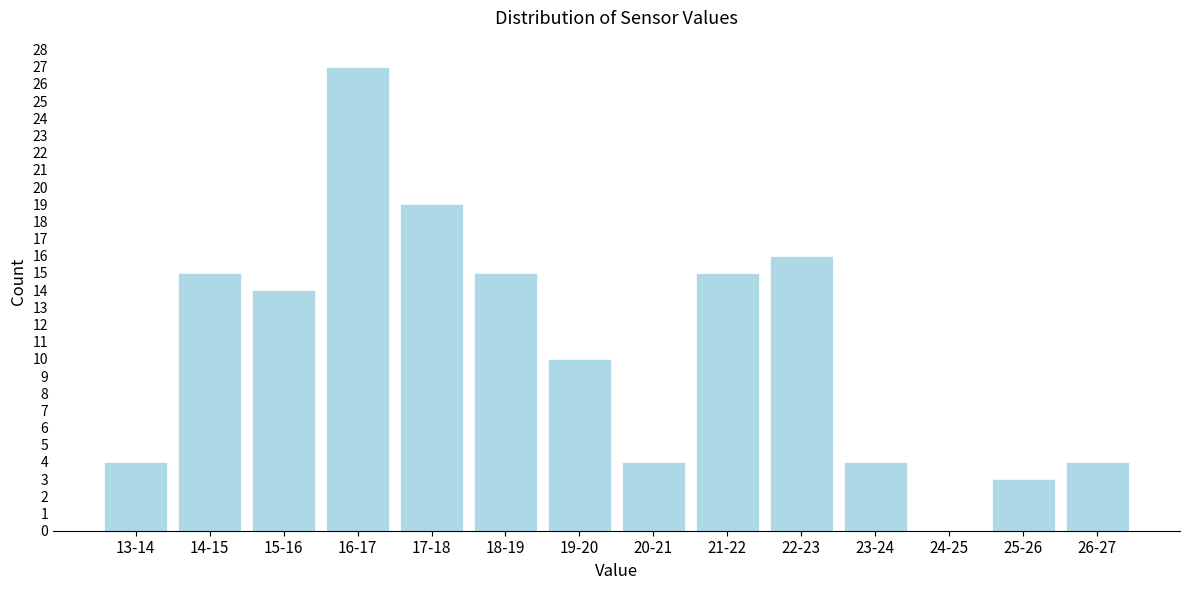

Reading right to left, list all the values displayed in this chart.

26-27=4	25-26=3	24-25=0	23-24=4	22-23=16	21-22=15	20-21=4	19-20=10	18-19=15	17-18=19	16-17=27	15-16=14	14-15=15	13-14=4